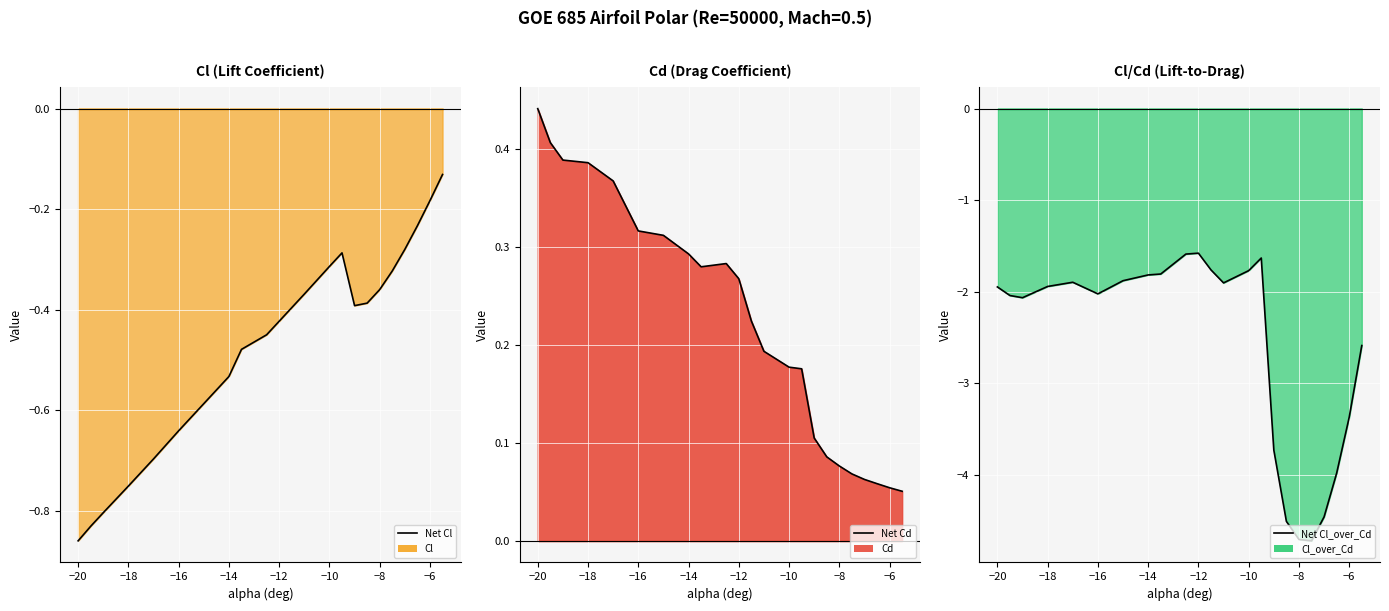

Count the Net Cl_over_Cd values in the range -3 to -1.

16